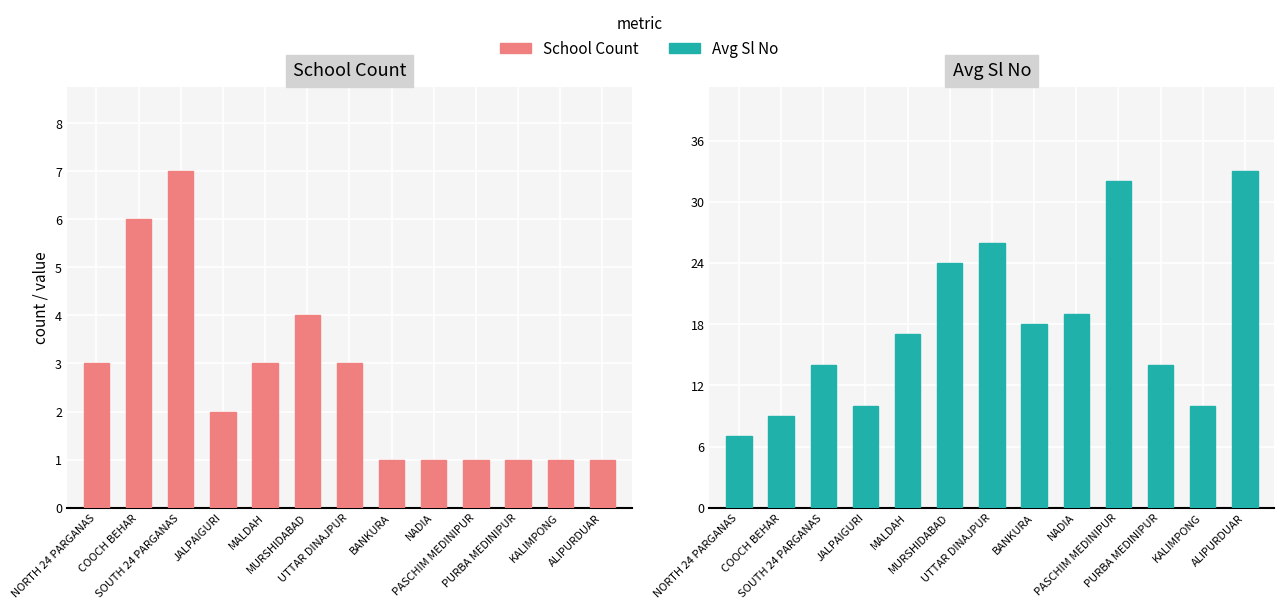

The value of School Count at PURBA MEDINIPUR is 1. True or false?

True